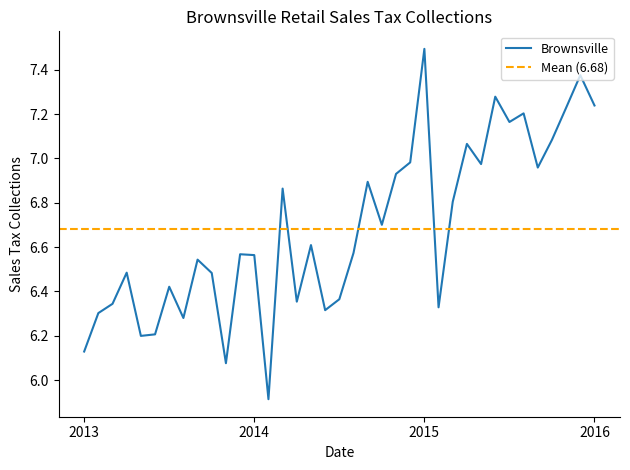

At which category does the data reach its first local valley?

2013-05